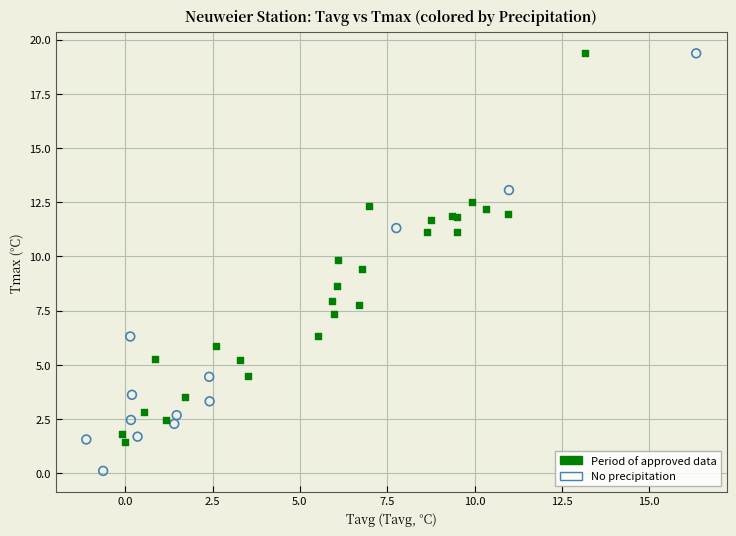

Which series contains the lowest Y value?

No precipitation